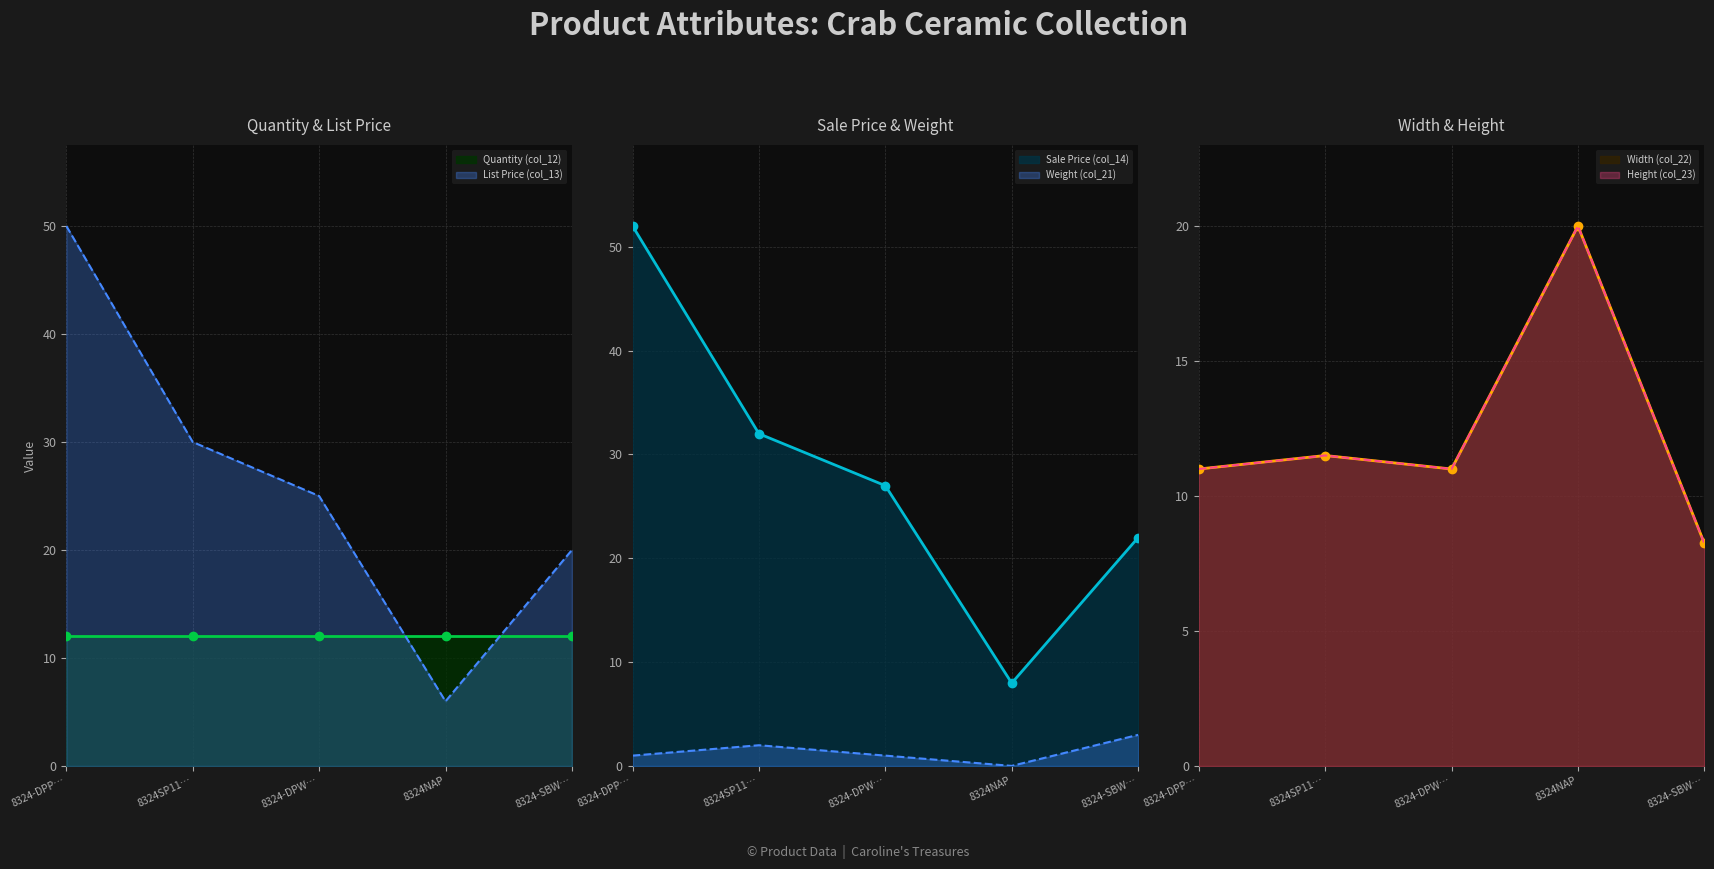

True or false: Height (col_23) and Width (col_22) cross at least once.

False